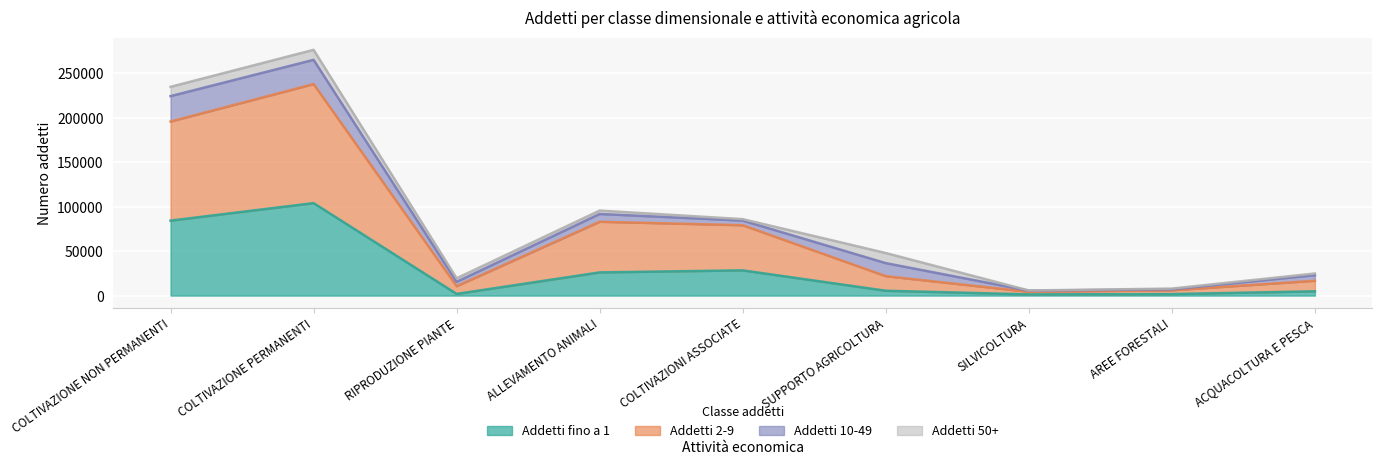

Which series has the largest range (max minus min)?

Addetti 2-9